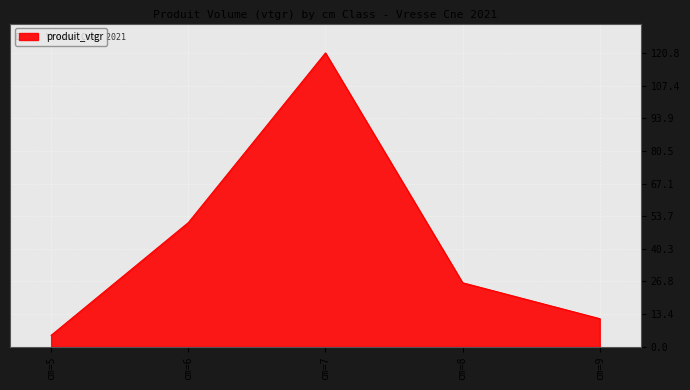

The chart shows a value of 120.8 at cm=7. True or false?

True